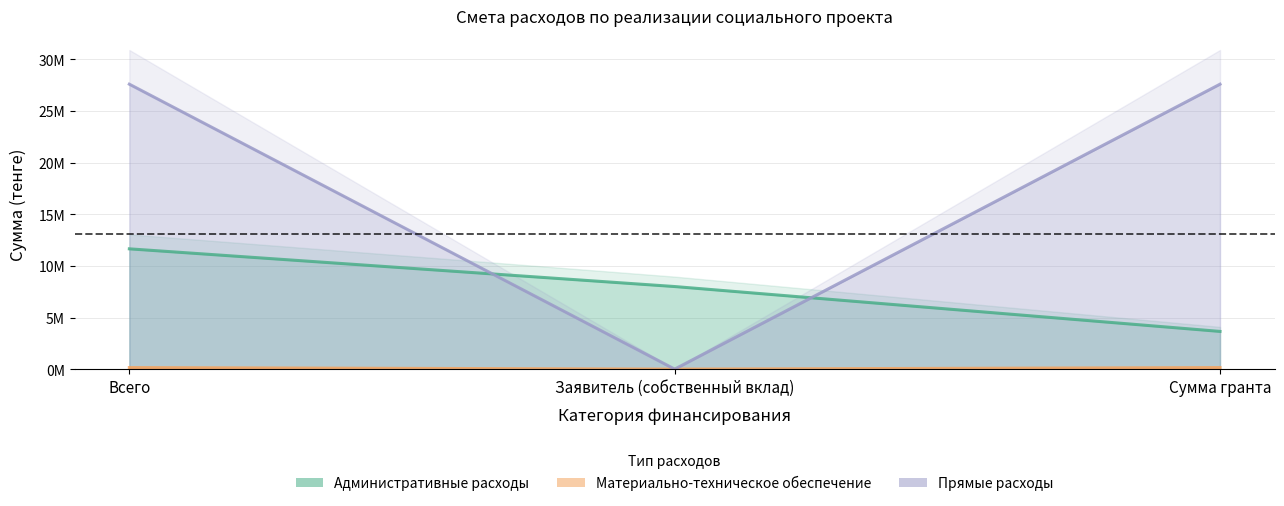

What is the value of the Материально-техническое обеспечение point at the 1st from the left?

150000